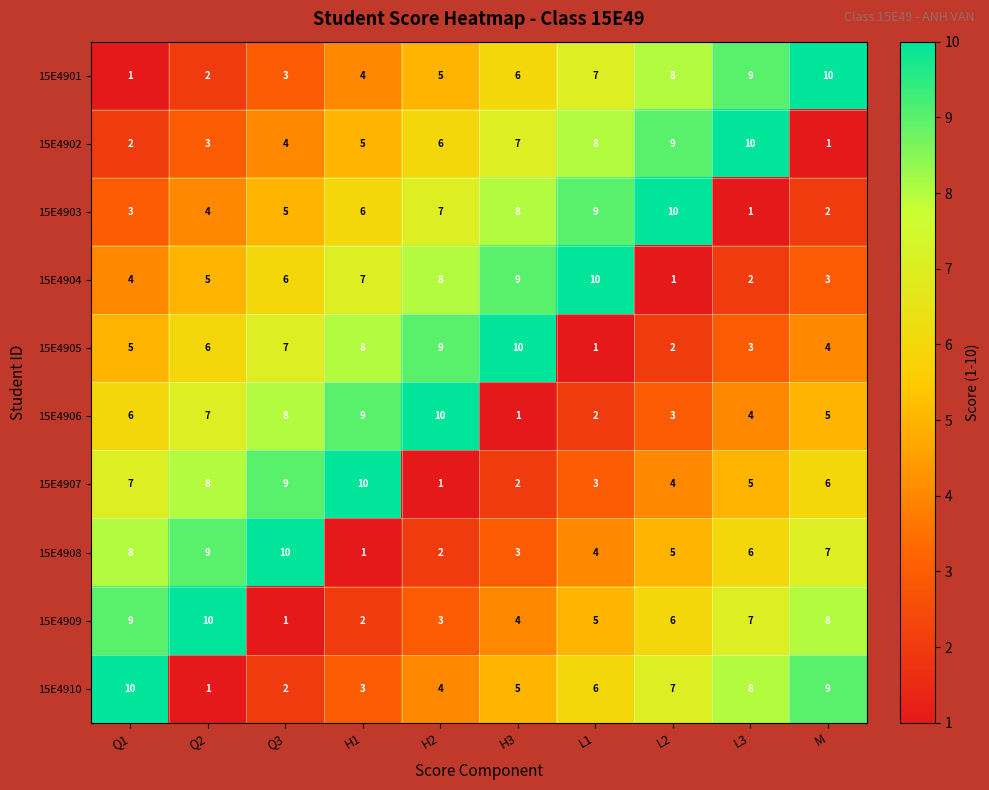

What is the sum of all 15E4910 values?

55